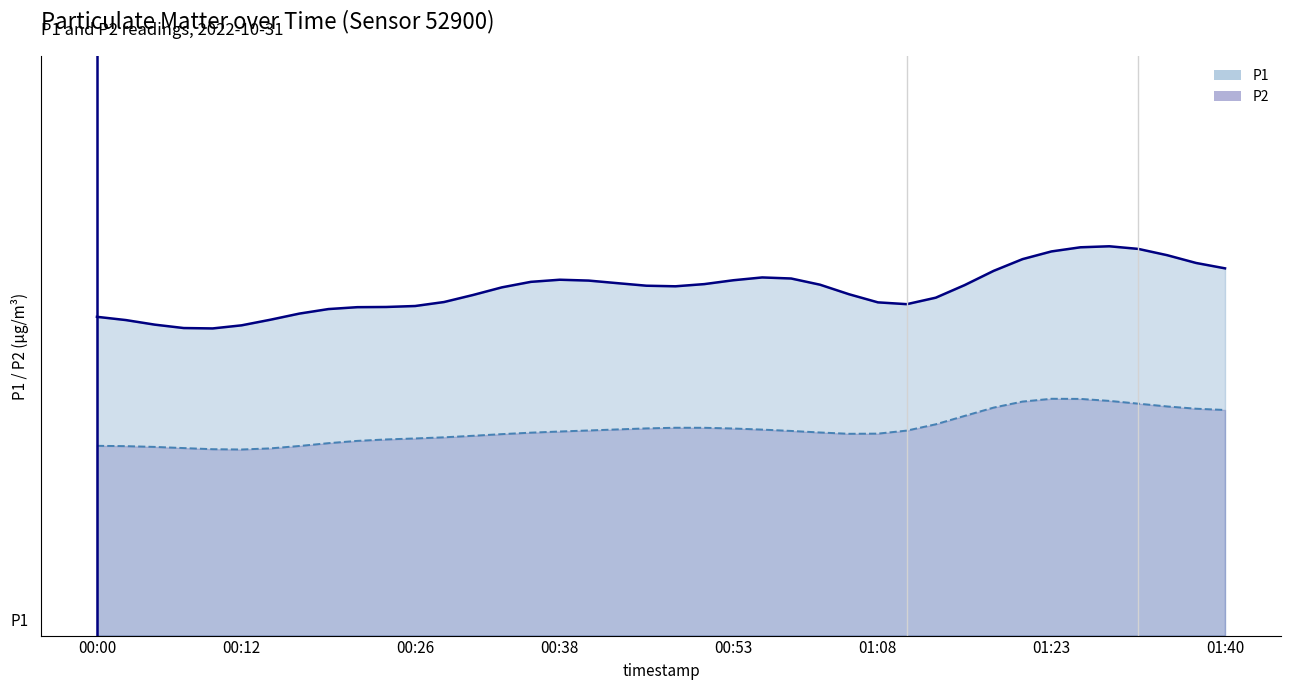

How many lines are shown in the chart?

2